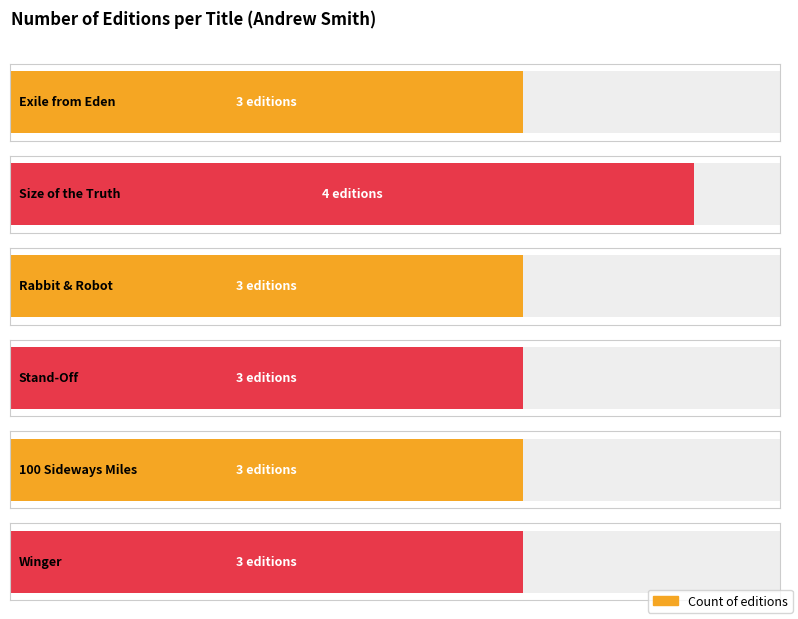

What is the difference between the maximum and second lowest values?

1